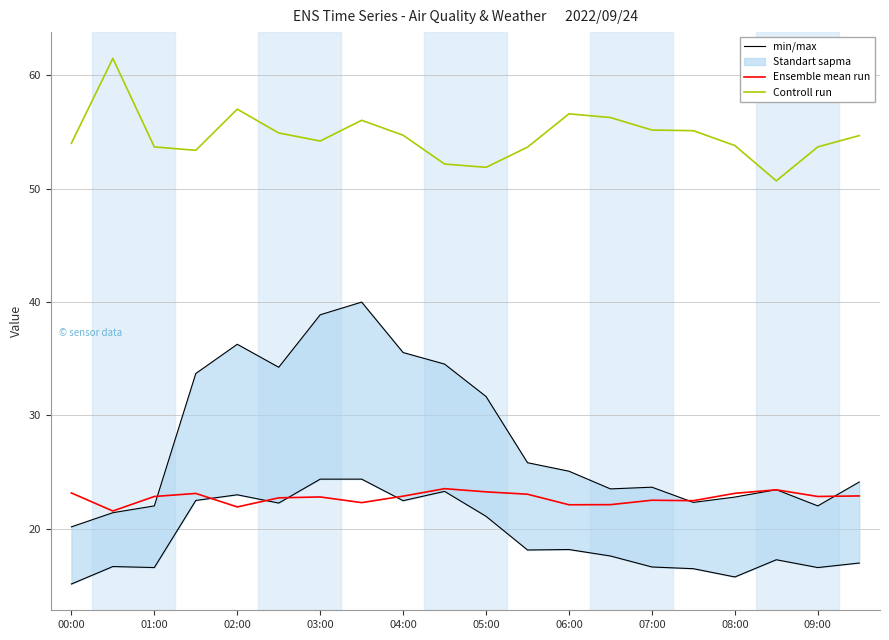

True or false: Controll run has a value of 19.5 at 07:00.

False